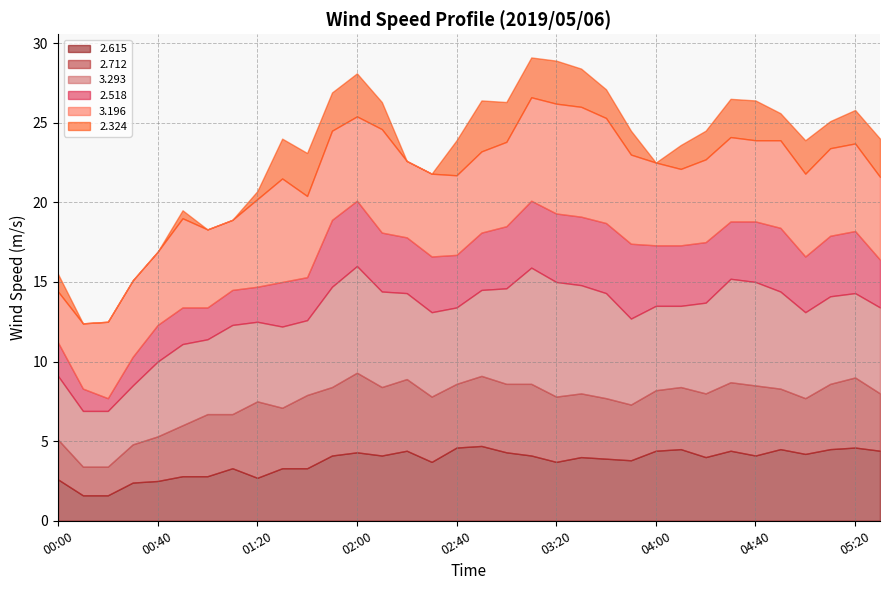

What is the greatest value displayed?

7.3